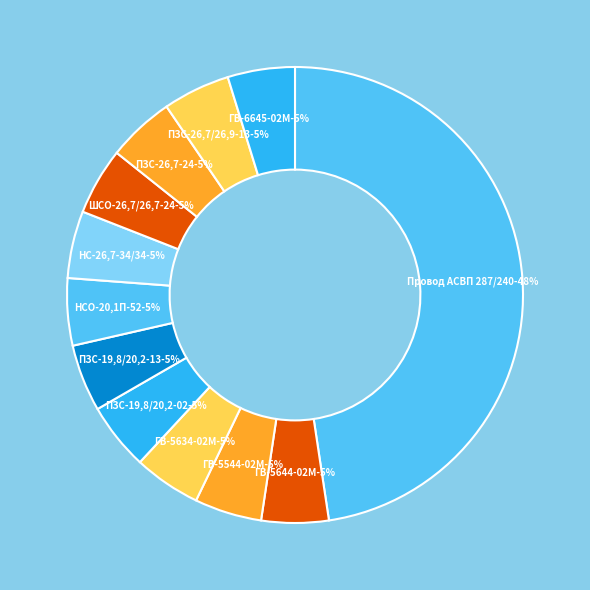

Is it true that ГВ-5544-02М is 16% of the pie?

False